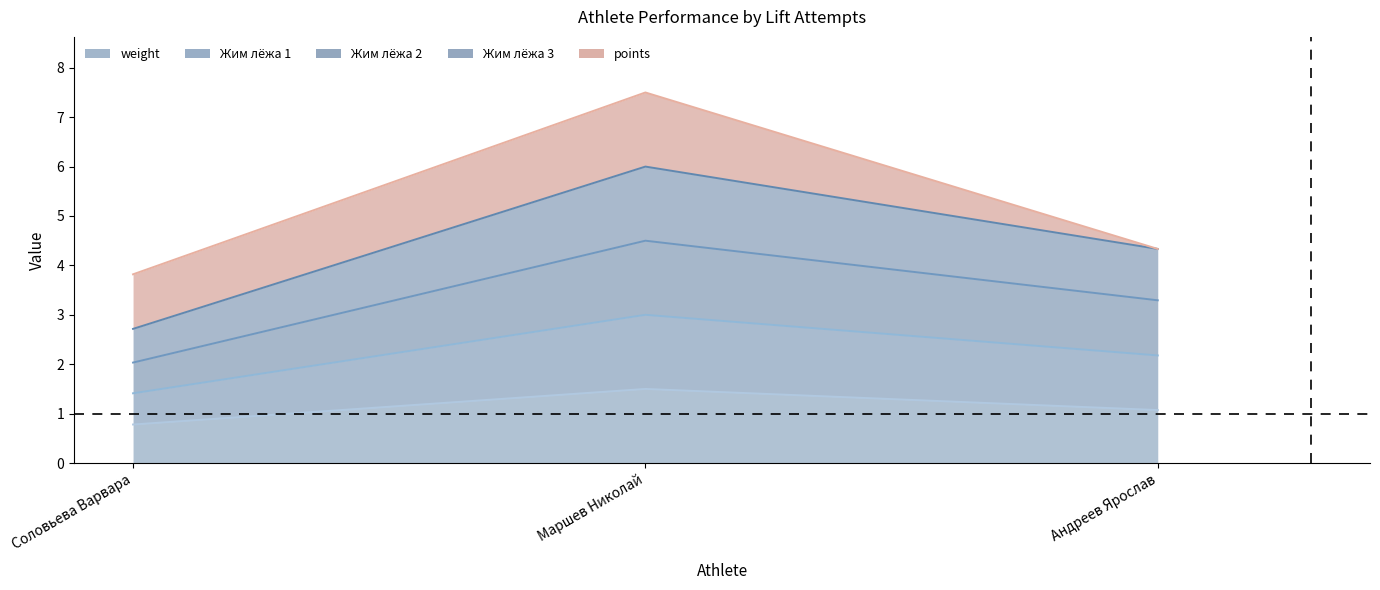

Which label corresponds to the largest value in the chart?

Маршев Николай